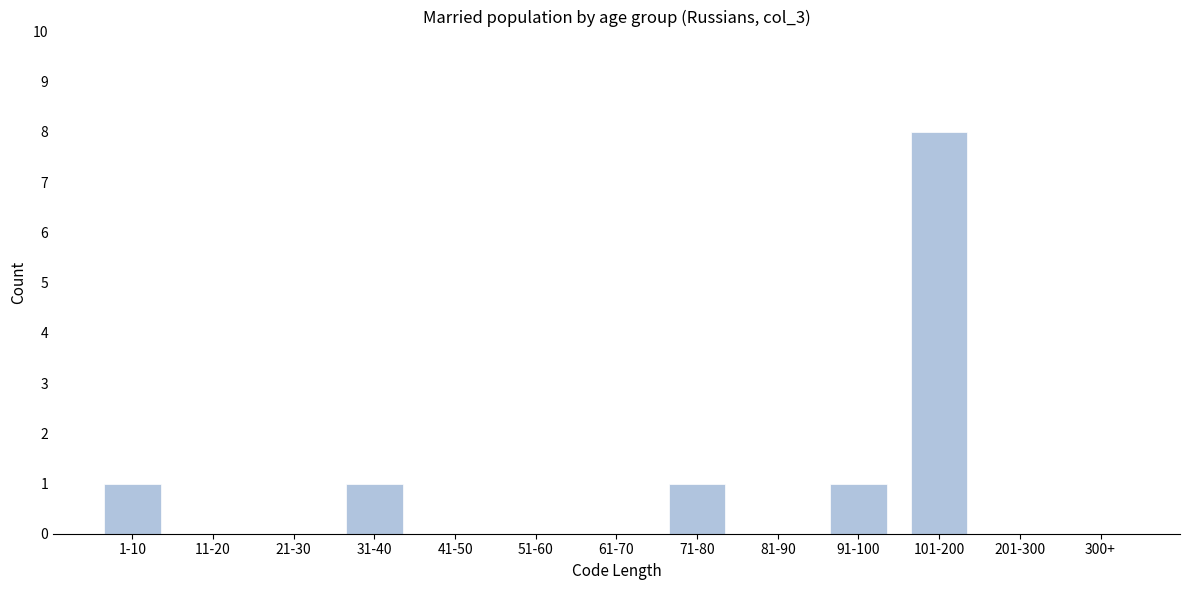

Reading left to right, what are all the values shown in this chart?

1-10=1	11-20=0	21-30=0	31-40=1	41-50=0	51-60=0	61-70=0	71-80=1	81-90=0	91-100=1	101-200=8	201-300=0	300+=0